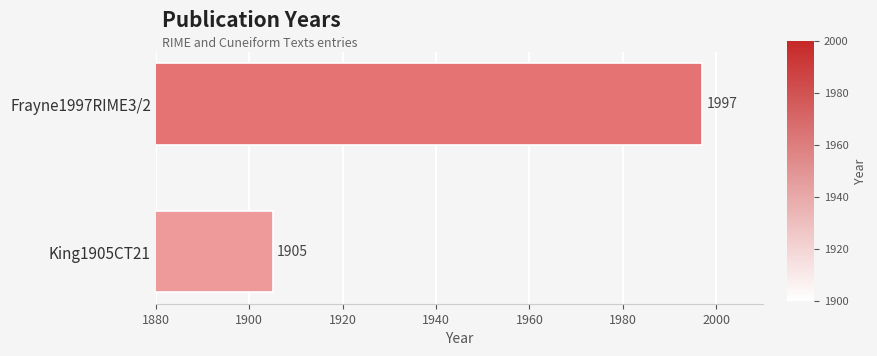

Does the chart contain stacked bars?

No